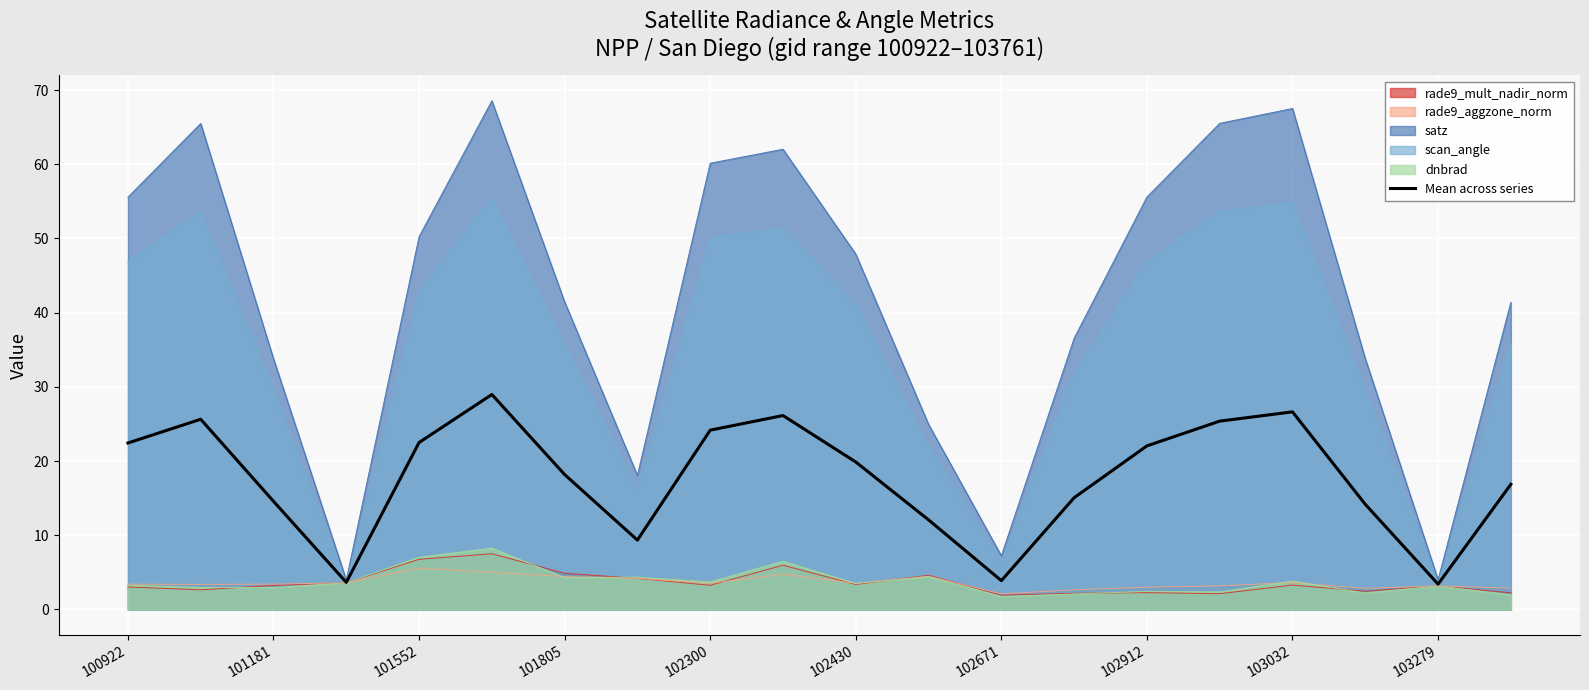

Which series has the largest range (max minus min)?

satz